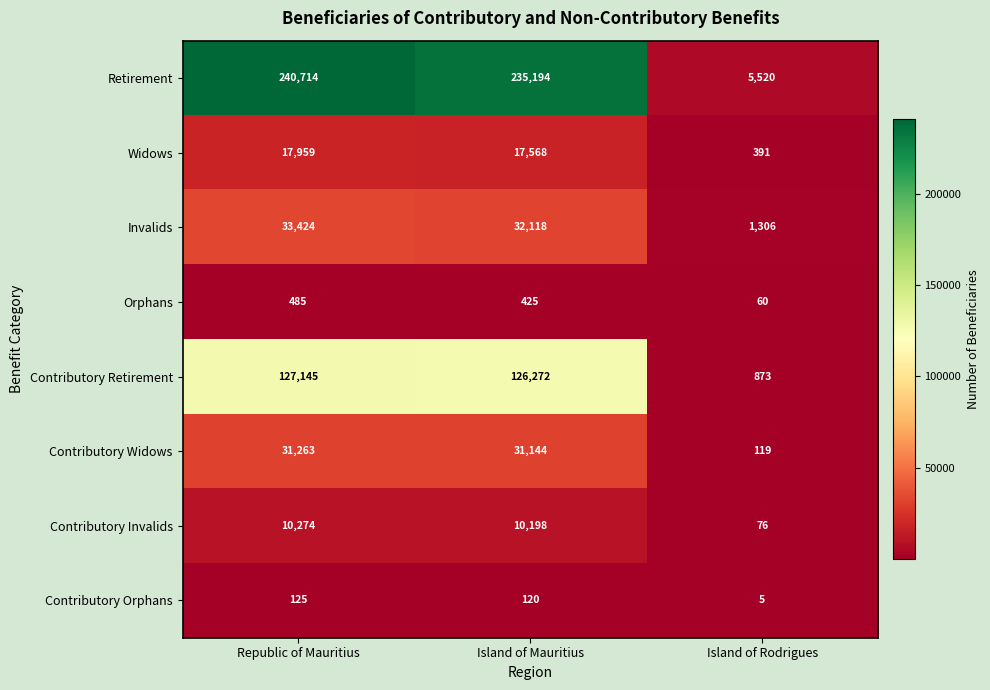

What is the difference between the maximum and minimum values in the Contributory Invalids series?

10198